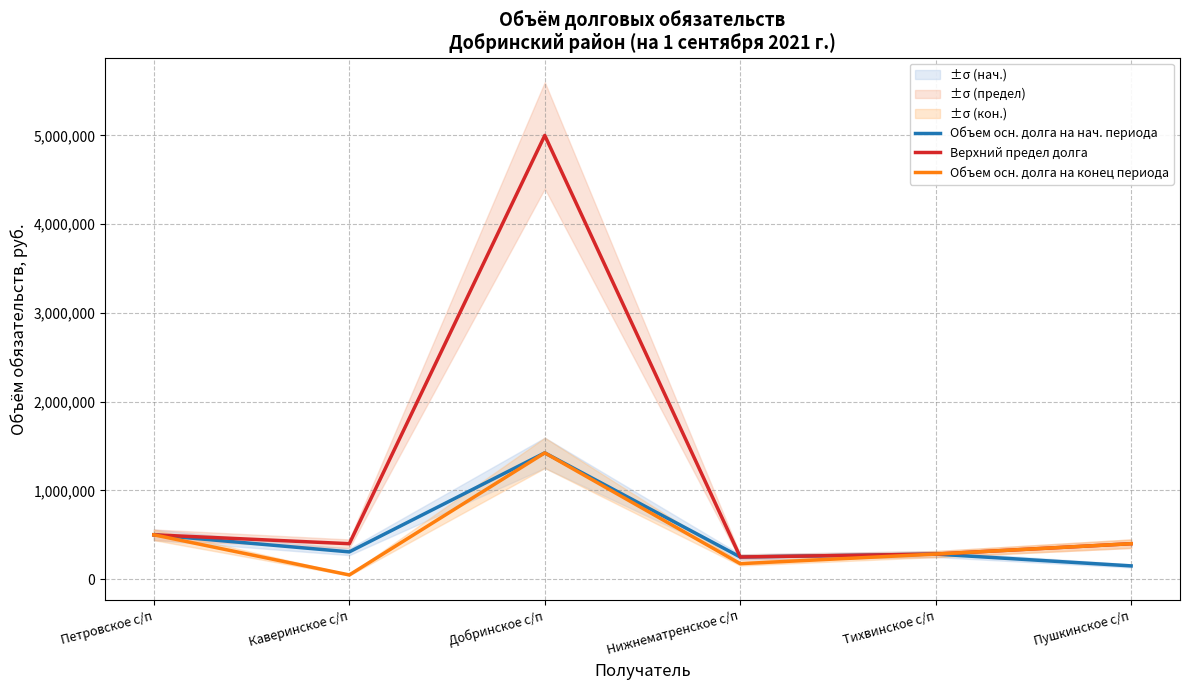

Reading left to right, transcribe all the data shown in this chart.

Объем осн. долга на нач. периода: 500000.0	307877.8	1423458.3	250000.0	283000.0	150000.0
Верхний предел долга: 500000.0	400000.0	5000000.0	250000.0	283000.0	400000.0
Объем осн. долга на конец периода: 500000.0	47877.8	1423458.3	175000.0	283000.0	400000.0